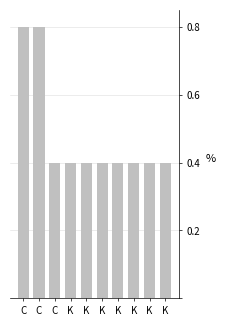

Count the number of categories in the chart.

10